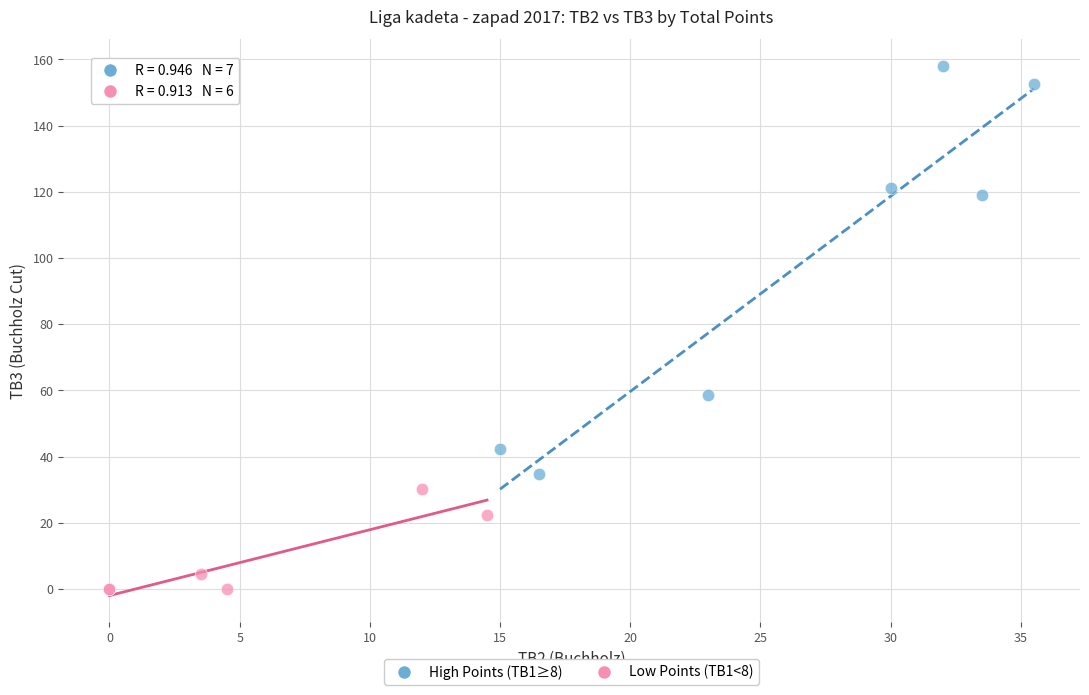

Which series reaches the minimum Y coordinate?

Low Points (TB1<8)